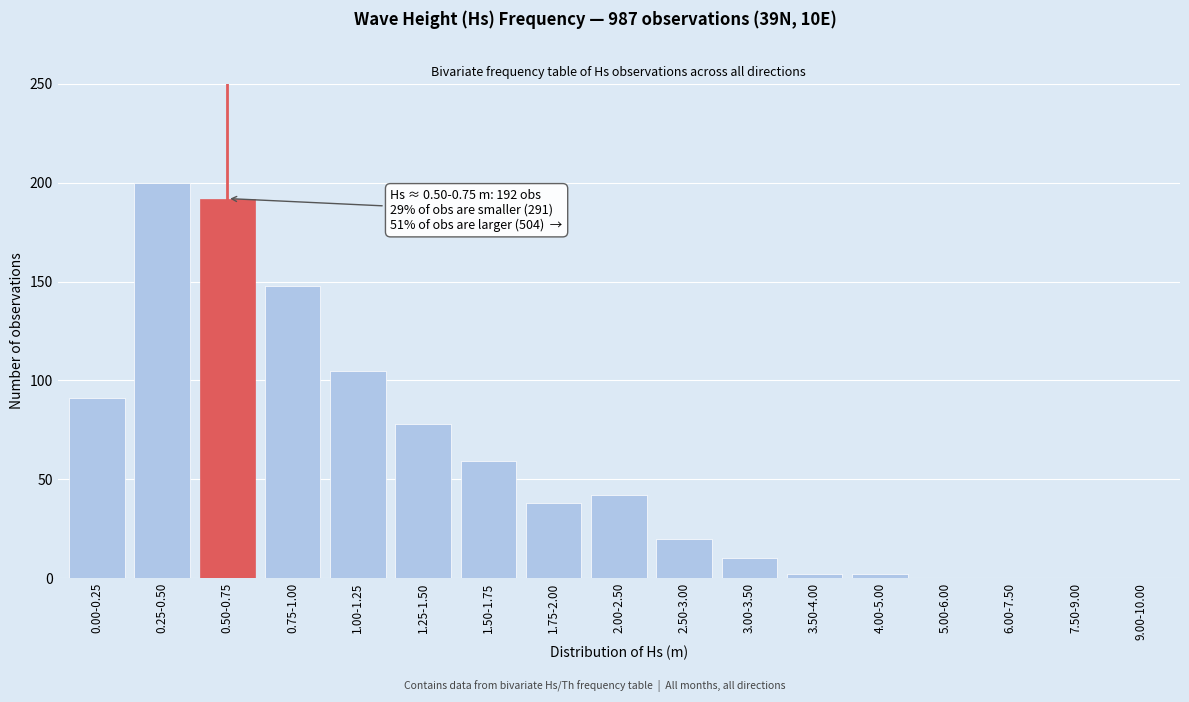

Reading left to right, list all the values displayed in this chart.

0.00-0.25=91	0.25-0.50=200	0.50-0.75=192	0.75-1.00=148	1.00-1.25=105	1.25-1.50=78	1.50-1.75=59	1.75-2.00=38	2.00-2.50=42	2.50-3.00=20	3.00-3.50=10	3.50-4.00=2	4.00-5.00=2	5.00-6.00=0	6.00-7.50=0	7.50-9.00=0	9.00-10.00=0